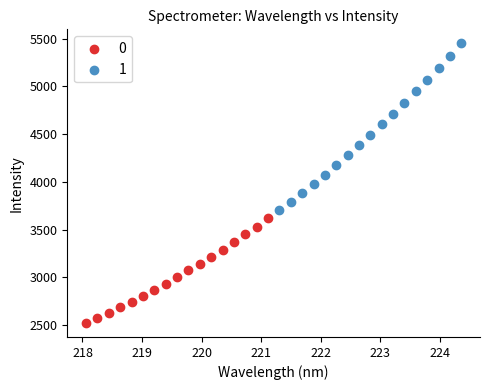

What are all the series names shown in the legend?

0, 1